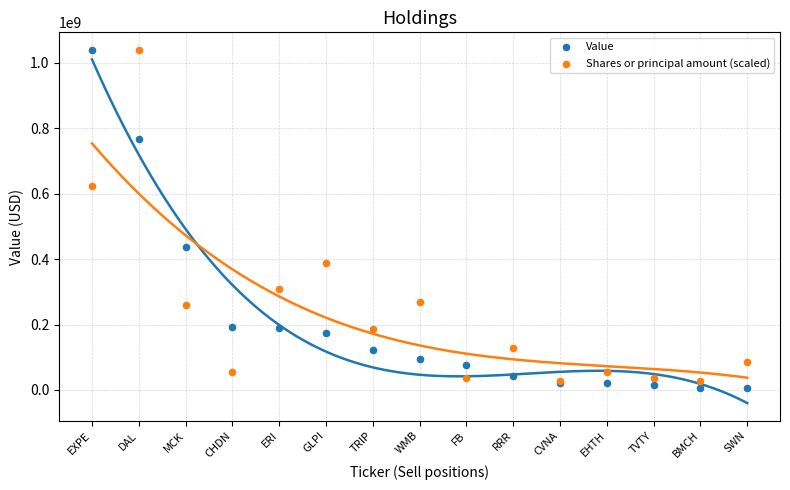

In the Value series, what Y value is closest to 522398500?

437745000.0